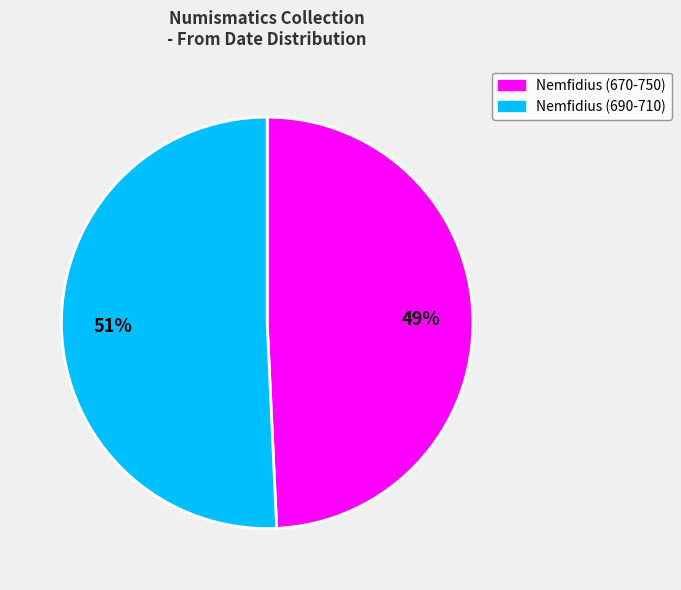

To the nearest percent, what portion does Nemfidius (690-710) represent?

51%